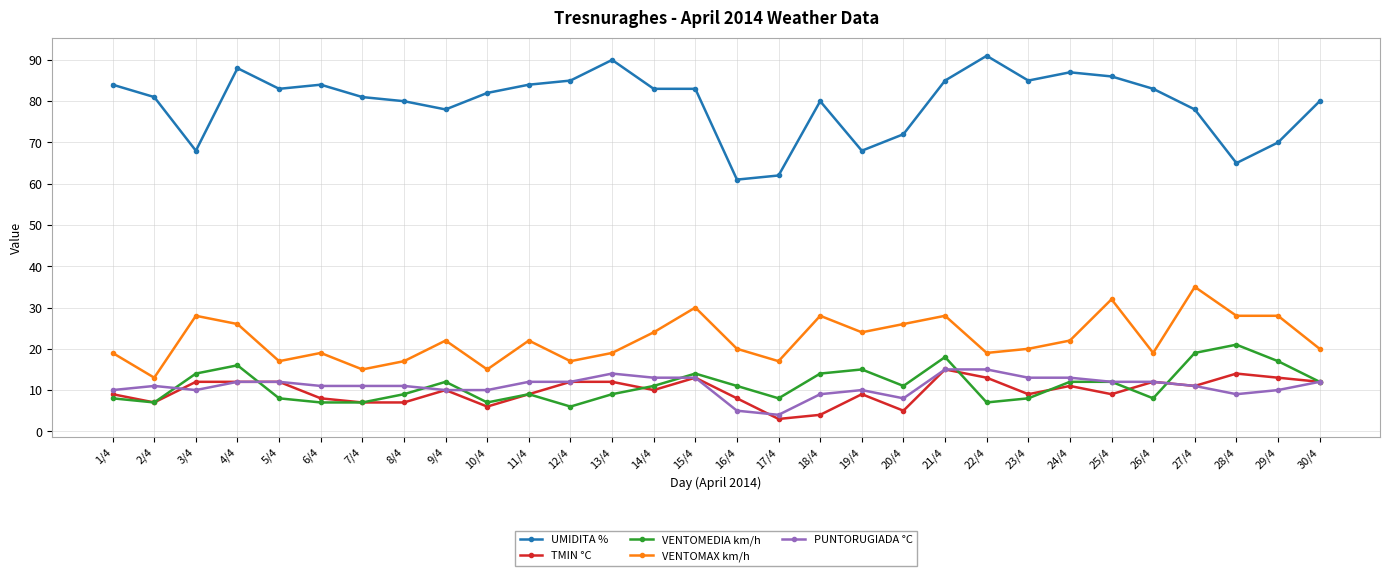

Reading right to left, transcribe all the data shown in this chart.

UMIDITA %: 80	70	65	78	83	86	87	85	91	85	72	68	80	62	61	83	83	90	85	84	82	78	80	81	84	83	88	68	81	84
TMIN °C: 12	13	14	11	12	9	11	9	13	15	5	9	4	3	8	13	10	12	12	9	6	10	7	7	8	12	12	12	7	9
VENTOMEDIA km/h: 12	17	21	19	8	12	12	8	7	18	11	15	14	8	11	14	11	9	6	9	7	12	9	7	7	8	16	14	7	8
VENTOMAX km/h: 20	28	28	35	19	32	22	20	19	28	26	24	28	17	20	30	24	19	17	22	15	22	17	15	19	17	26	28	13	19
PUNTORUGIADA °C: 12	10	9	11	12	12	13	13	15	15	8	10	9	4	5	13	13	14	12	12	10	10	11	11	11	12	12	10	11	10